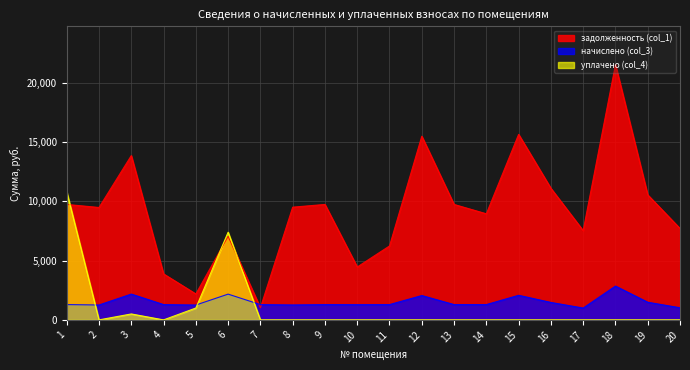

How many values in уплачено (col_4) are above zero?

4